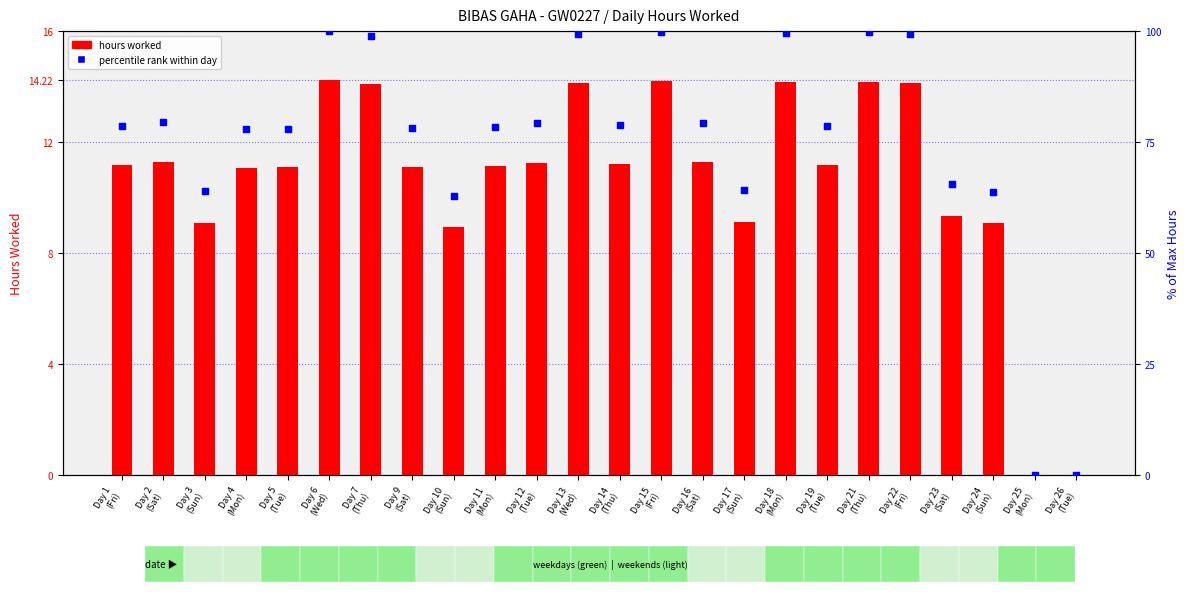

Which series reaches the maximum Y coordinate?

percentile rank within day